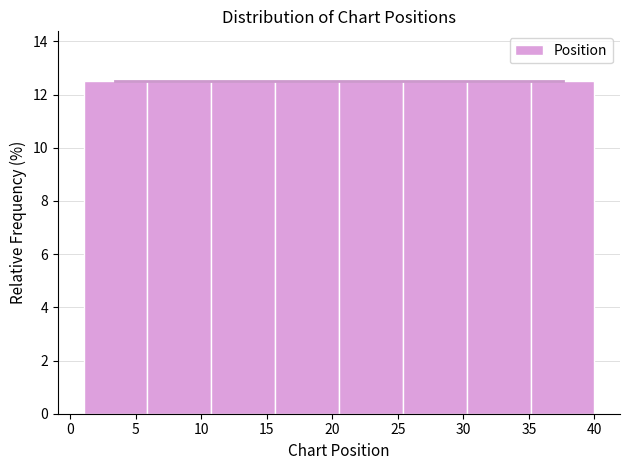

Reading left to right, transcribe this chart: for each bar, give the range it covers on the x-axis and its height. Neither the bar edges nor the heights are printed on the chart, so give them approximately, as read against the axes.

1.0 to 6.0: 12.6
6.0 to 11.0: 12.6
11.0 to 15.5: 12.6
15.5 to 20.5: 12.6
20.5 to 25.5: 12.6
25.5 to 30.5: 12.6
30.5 to 35.0: 12.6
35.0 to 40.0: 12.6